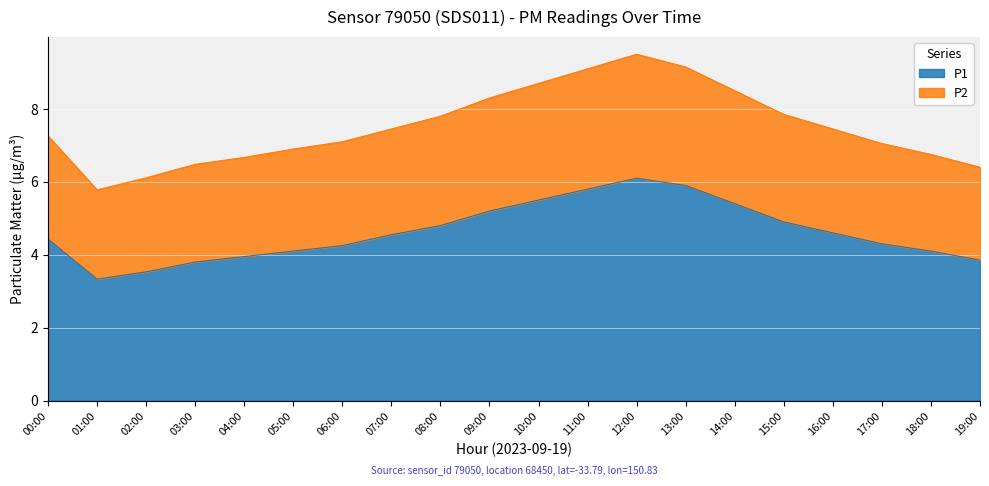

What are all the series names shown in the legend?

P1, P2